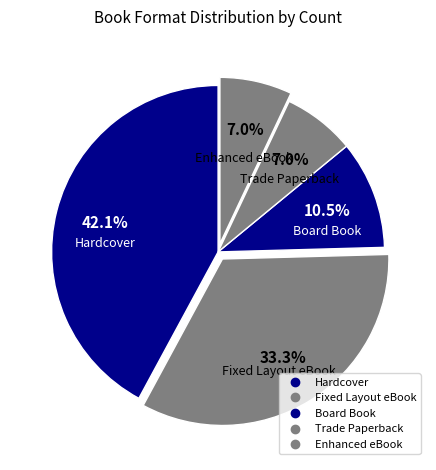

Is there a majority slice in this chart?

No